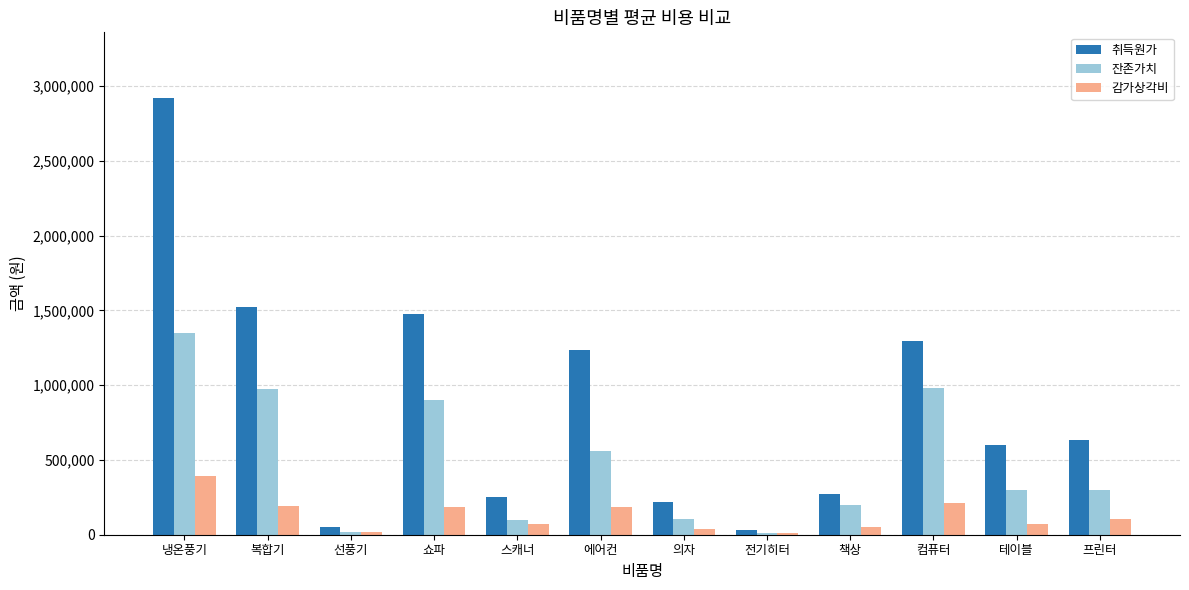

Count the number of data series in this chart.

3